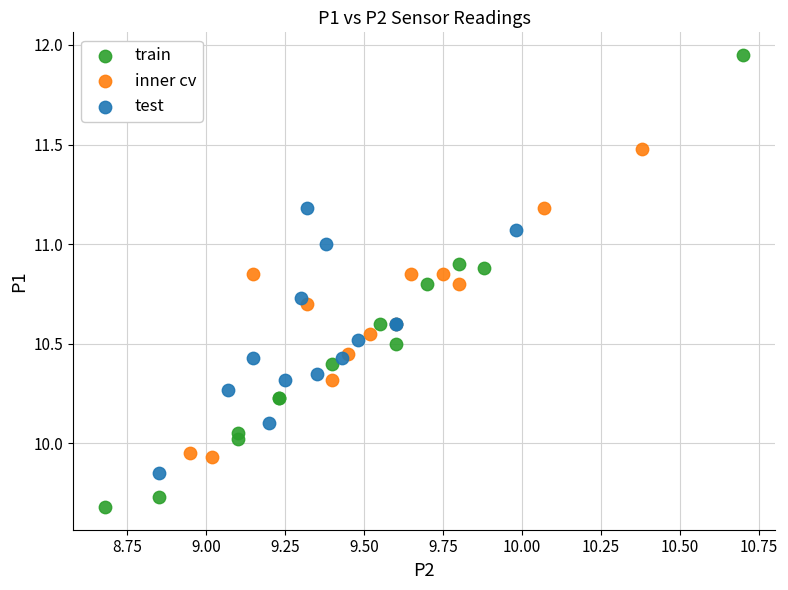

Which series contains the lowest Y value?

train